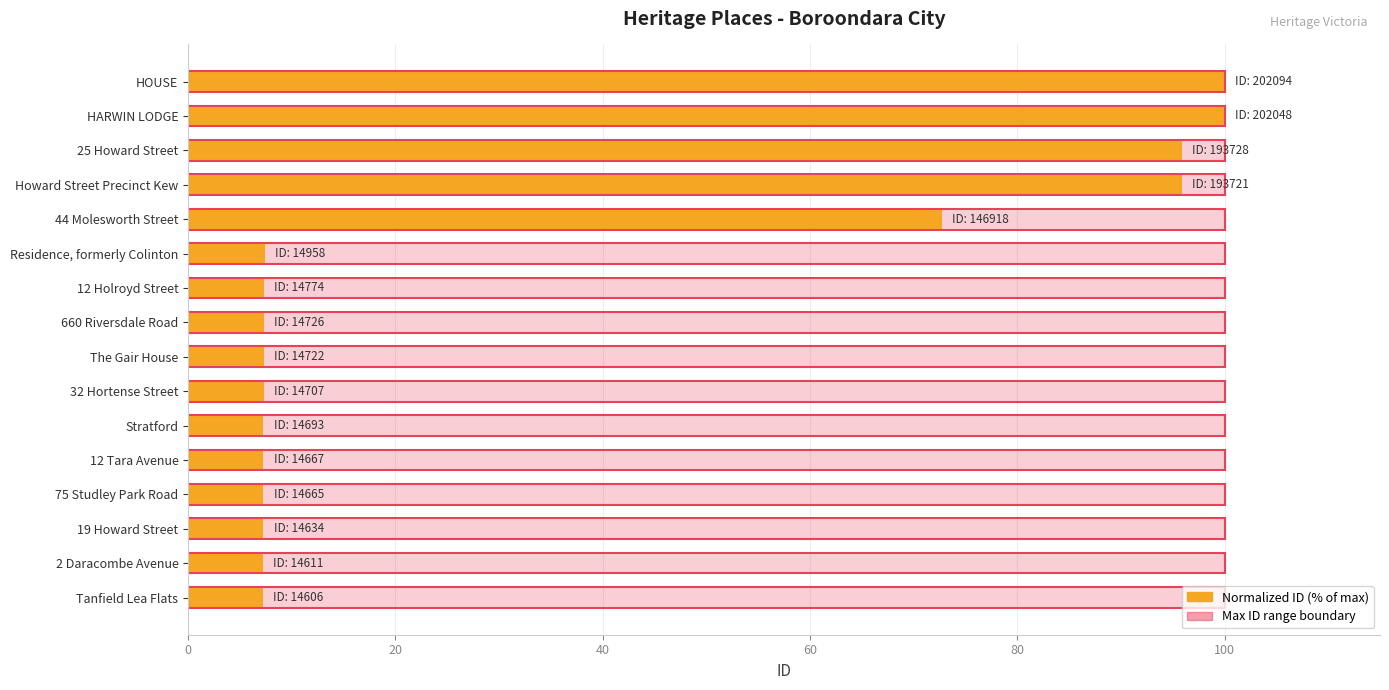

How many bars are there in each group?

2